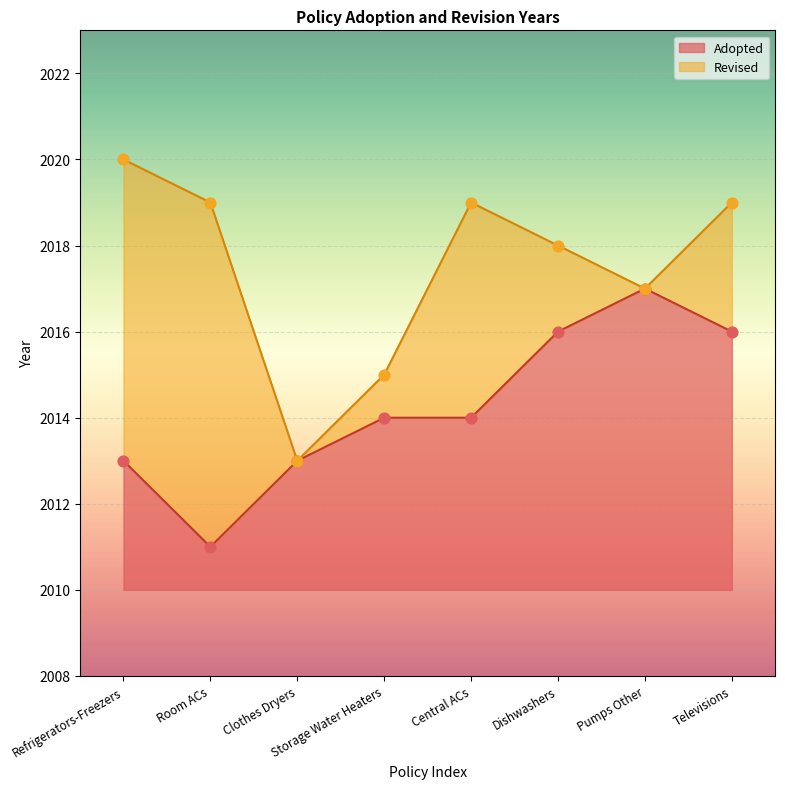

Which has a higher value, Pumps Other or Clothes Dryers?

Pumps Other